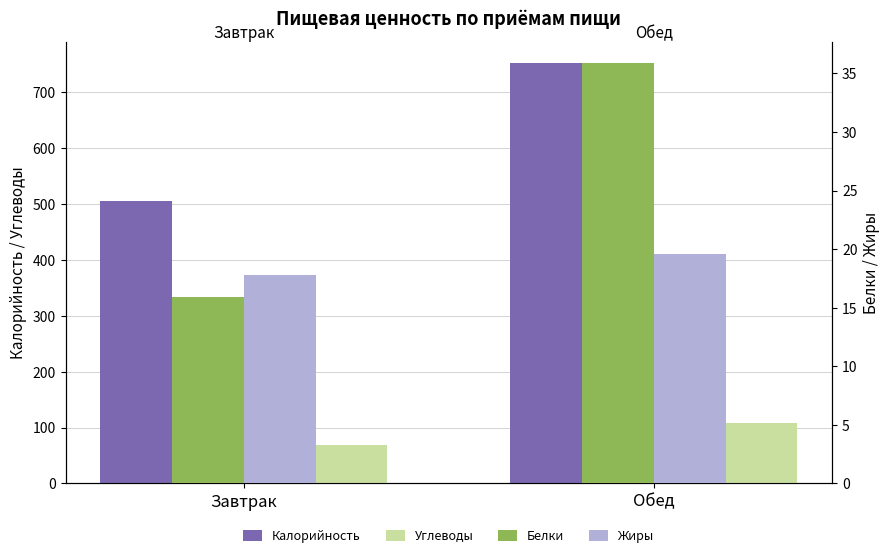

Reading right to left, list all the values displayed in this chart.

Калорийность: 753.4	505.6
Углеводы: 107.8	69.4
Белки: 35.9	15.9
Жиры: 19.6	17.8